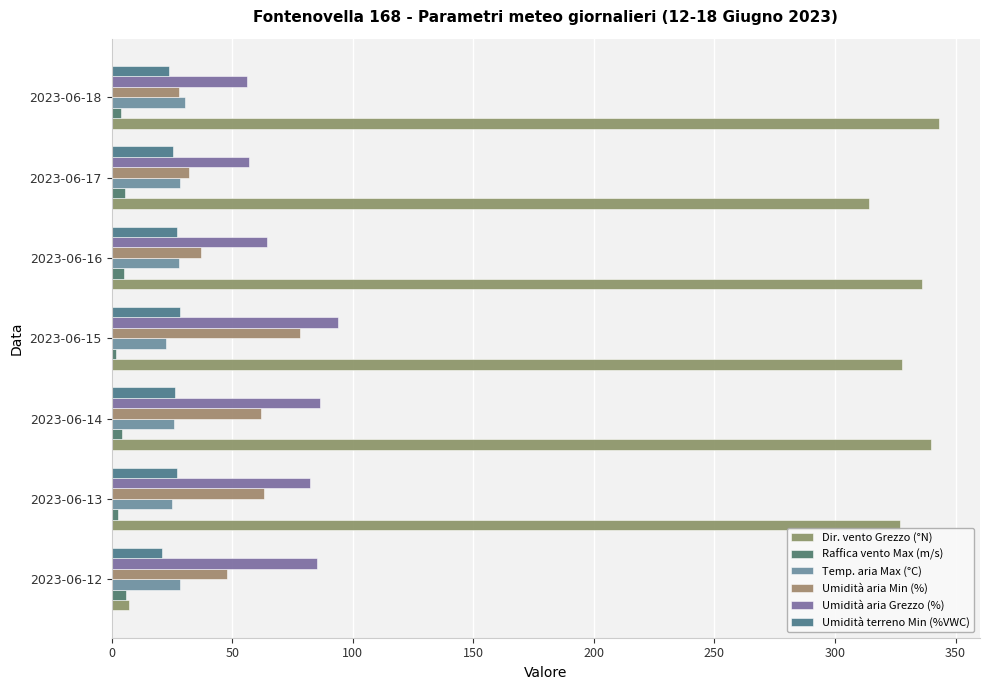

What is the average value of the Umidità aria Grezzo (%) series?

75.1